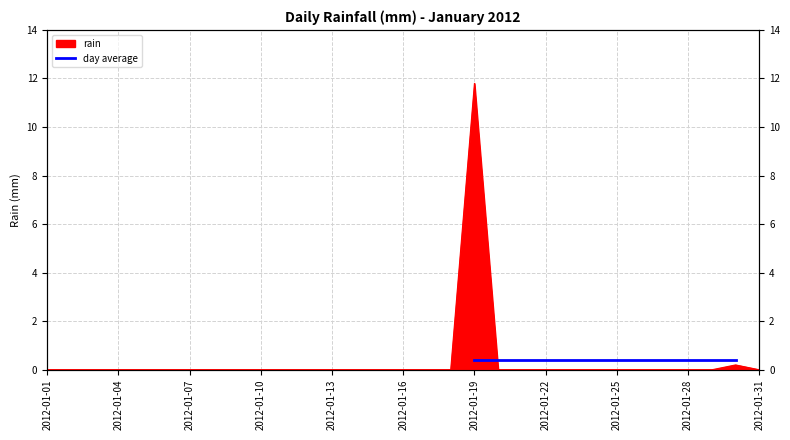

At which category does the chart reach its peak across all series?

2012-01-19